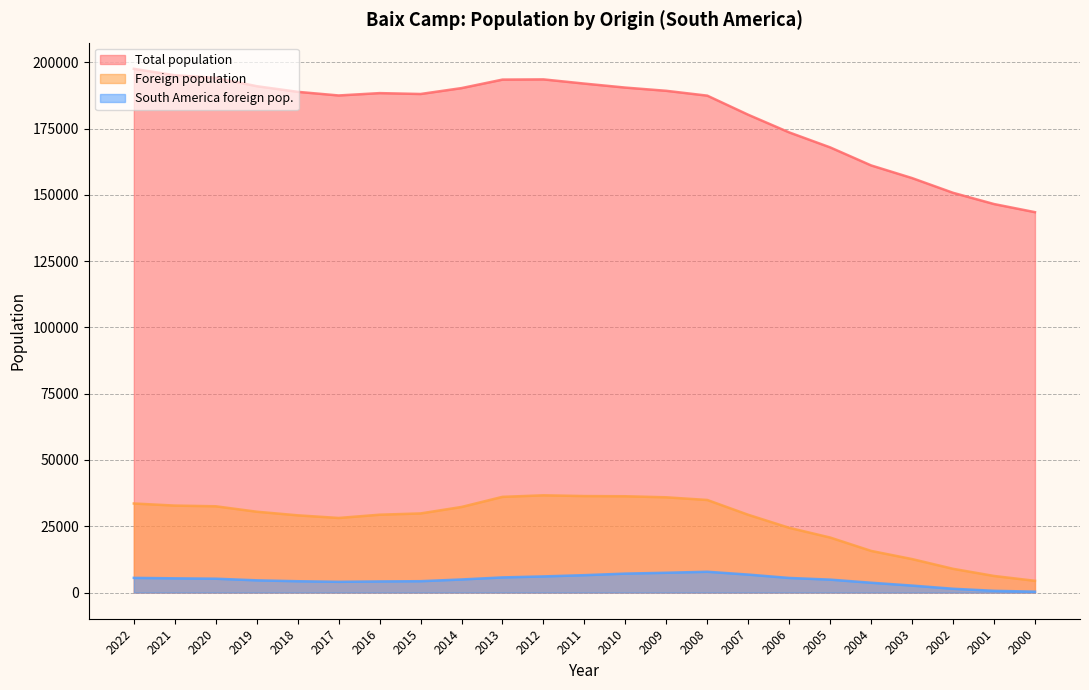

True or false: Total population and South America foreign pop. cross at least once.

False